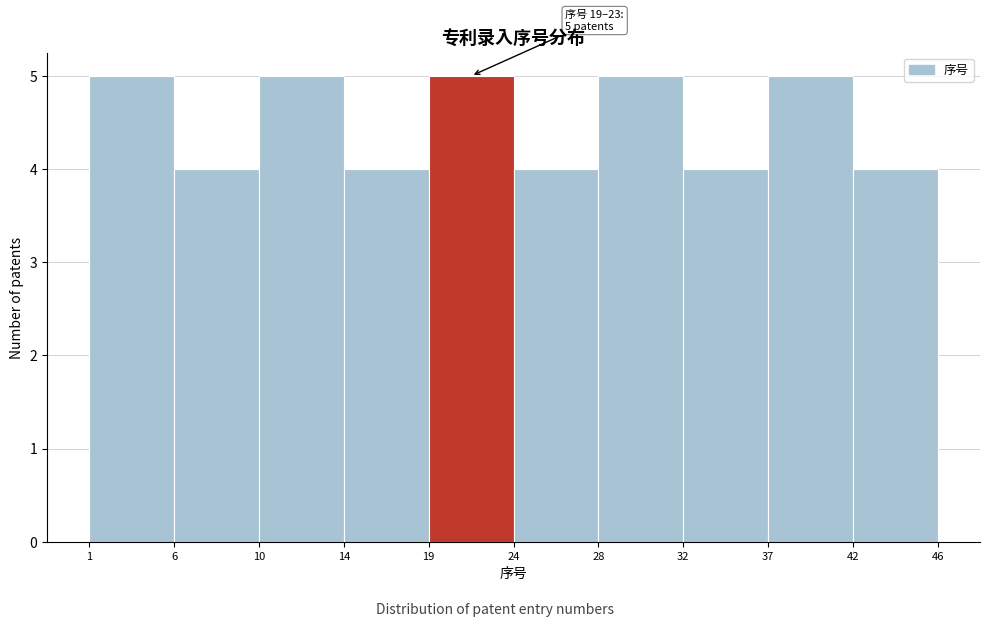

Reading left to right, extract all data points from this chart.

1=5	6=4	10=5	14=4	19=5	24=4	28=5	32=4	37=5	42=4